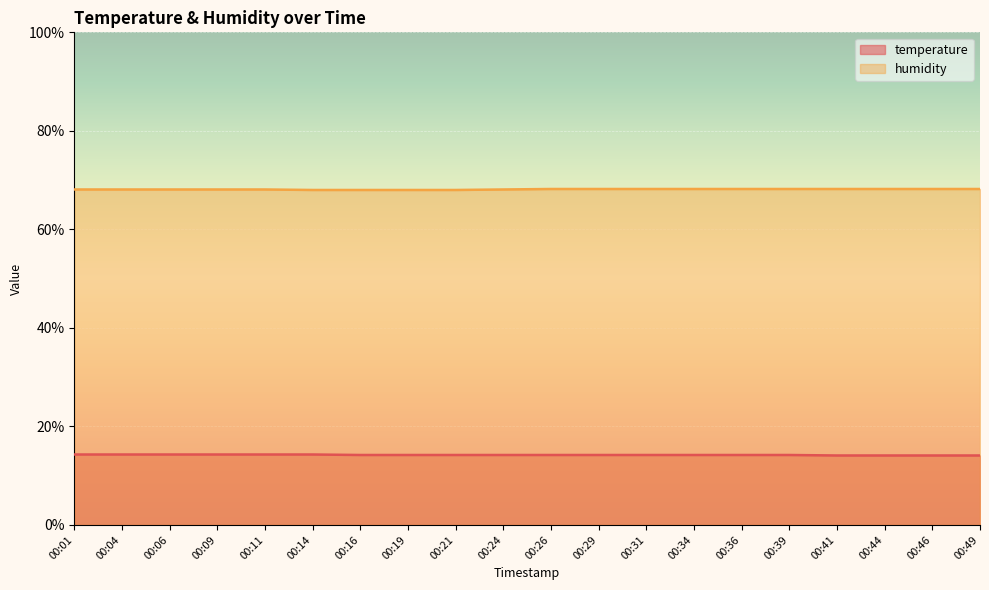

Which series changed the most between 00:04 and 00:19?

temperature